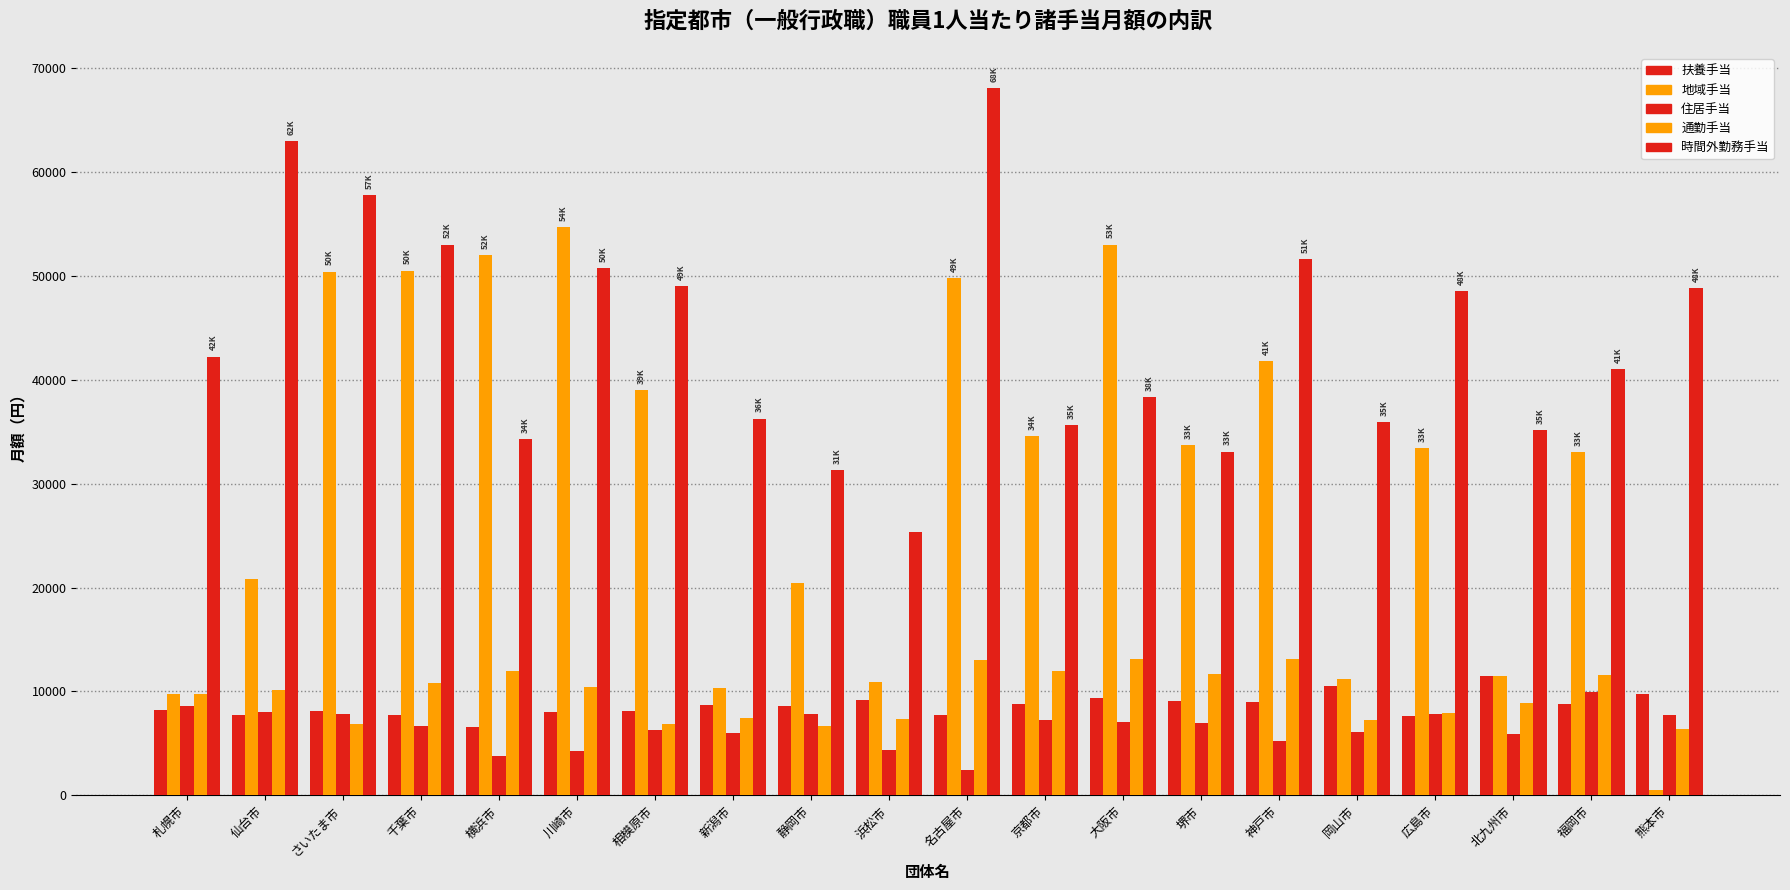

How many groups of bars are there?

20